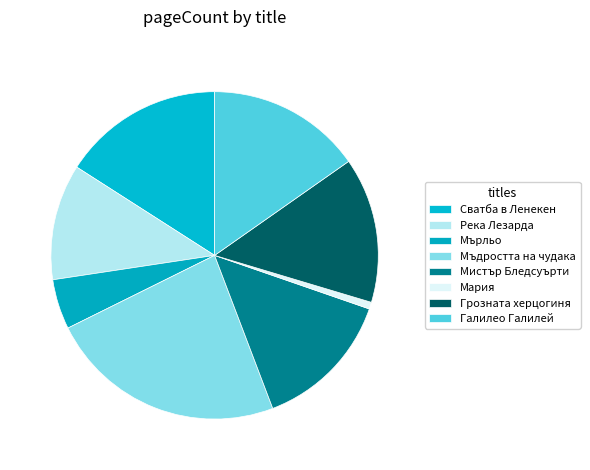

How many slices are in this pie chart?

8